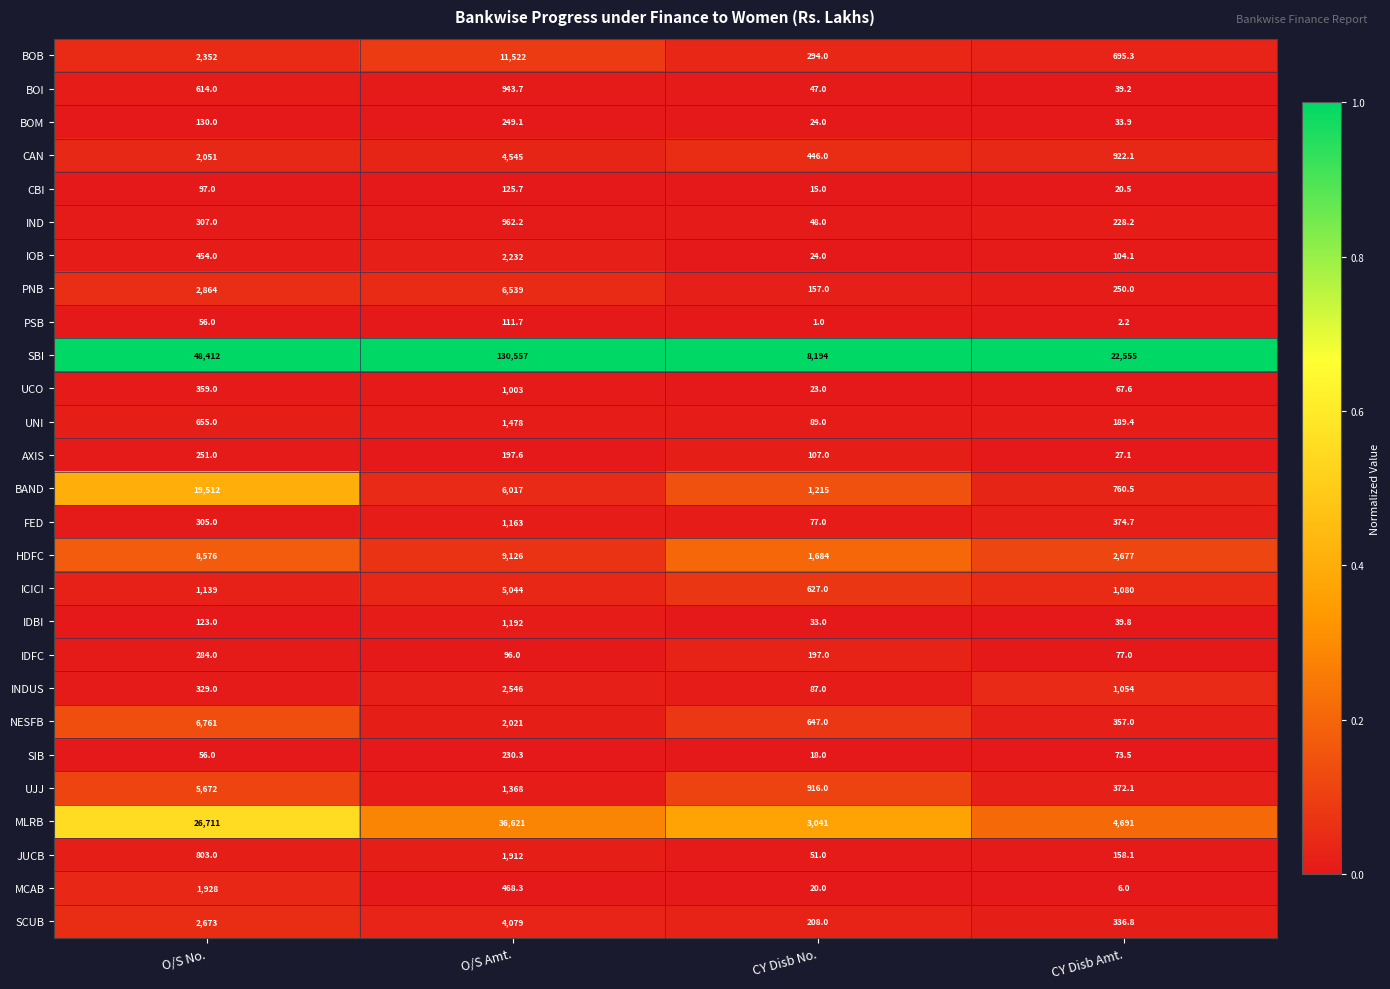

The value of UCO at CY Disb No. is 23.0. True or false?

True